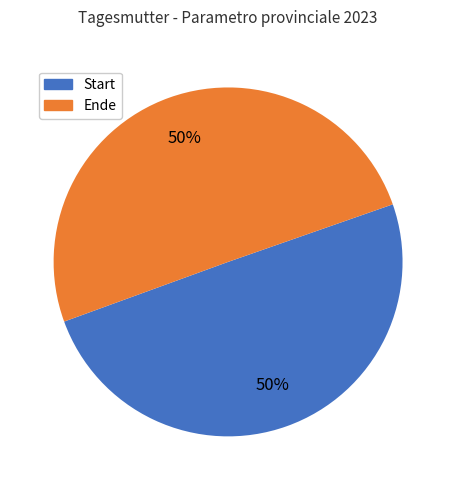

How many slices are in this pie chart?

2